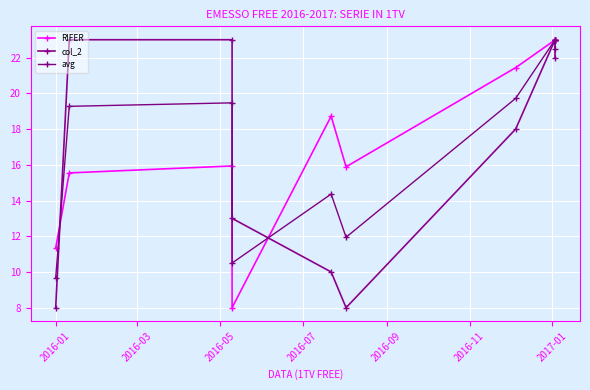

What is the maximum value shown in the chart?

23.0